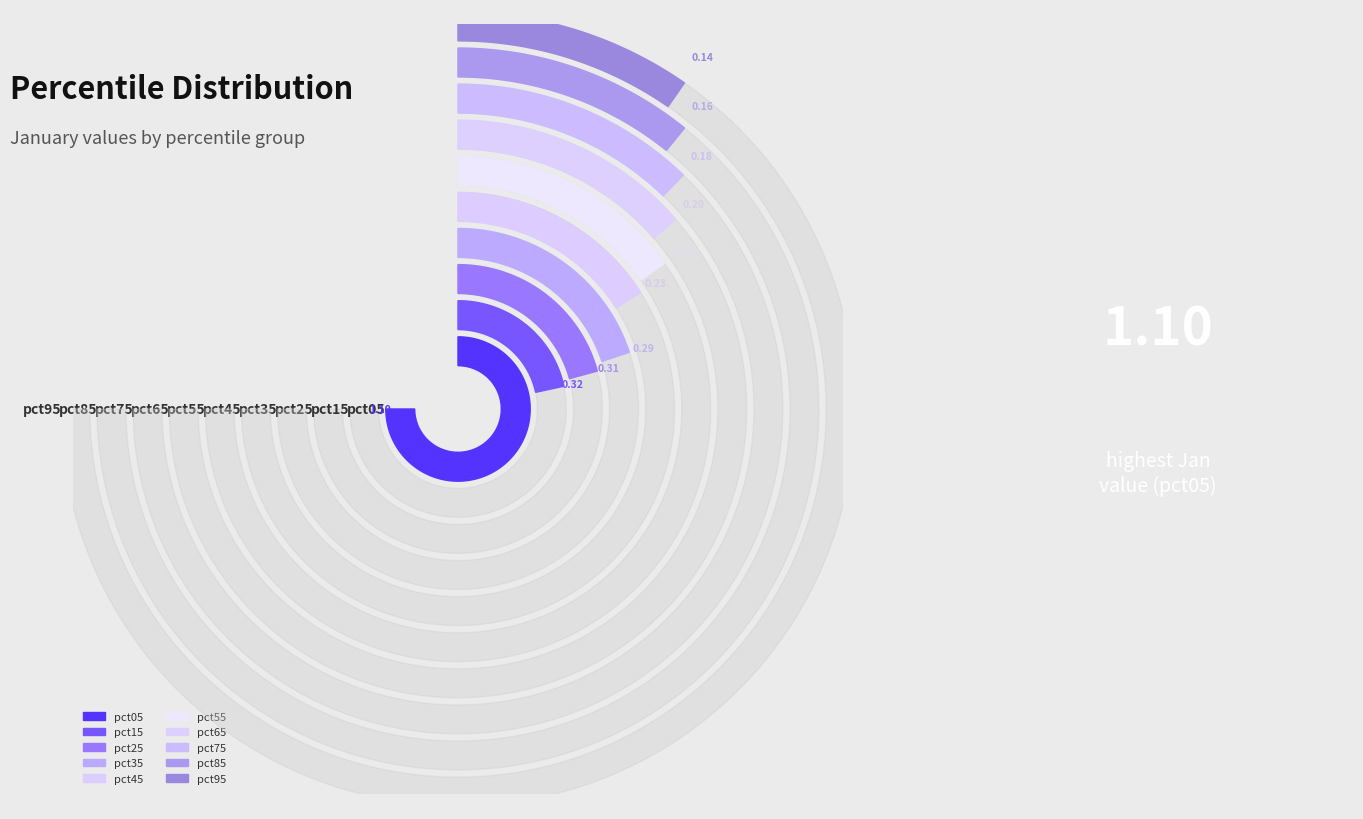

Does pct45 represent more than half of the total?

No